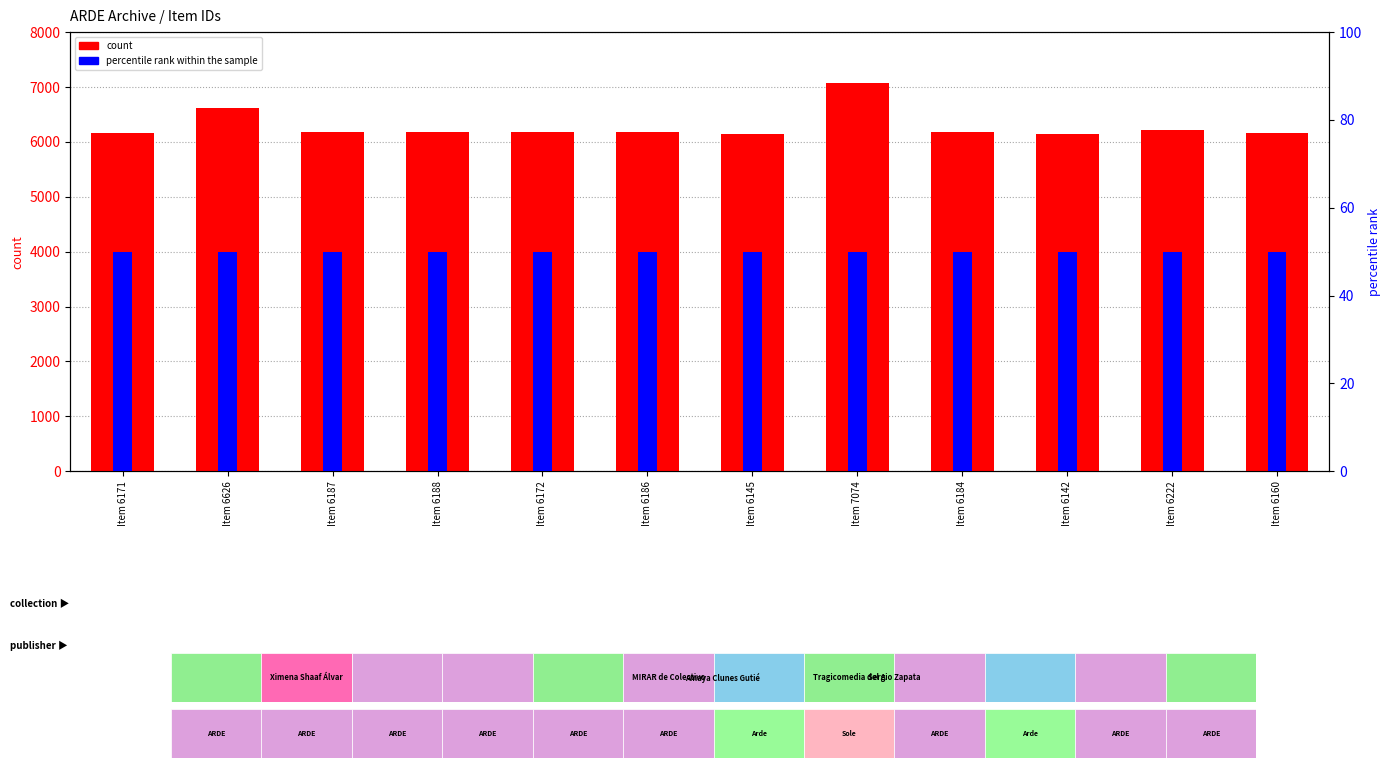

Reading left to right, transcribe all the data shown in this chart.

count: Item 6171=6171	Item 6626=6626	Item 6187=6187	Item 6188=6188	Item 6172=6172	Item 6186=6186	Item 6145=6145	Item 7074=7074	Item 6184=6184	Item 6142=6142	Item 6222=6222	Item 6160=6160
percentile rank within the sample: Item 6171=50	Item 6626=50	Item 6187=50	Item 6188=50	Item 6172=50	Item 6186=50	Item 6145=50	Item 7074=50	Item 6184=50	Item 6142=50	Item 6222=50	Item 6160=50